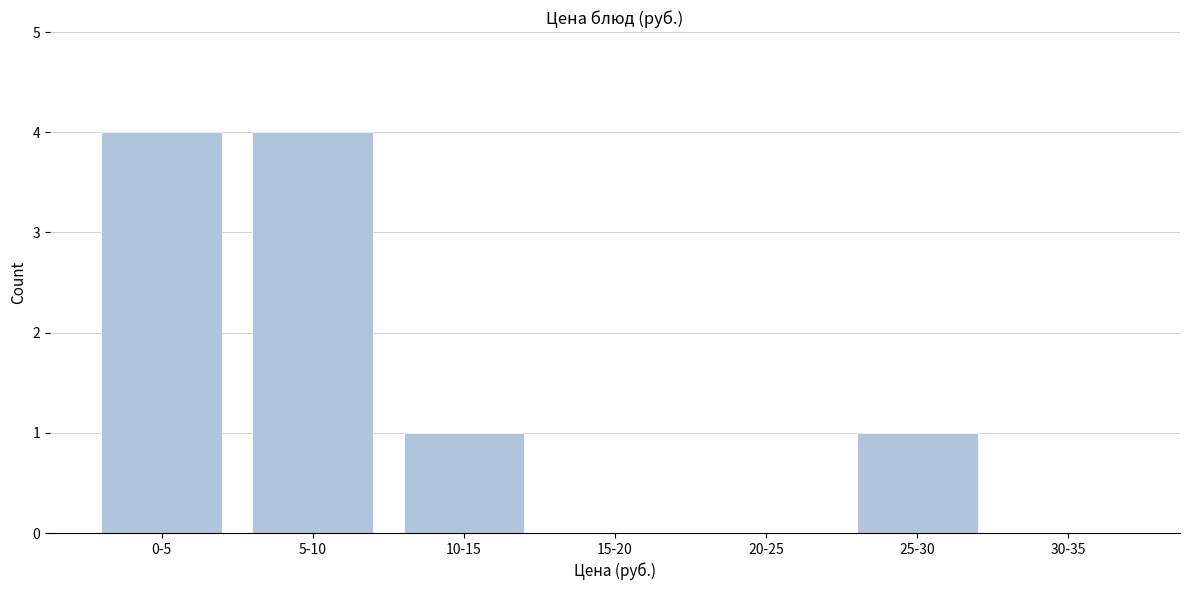

Reading left to right, what are all the values shown in this chart?

0-5=4	5-10=4	10-15=1	15-20=0	20-25=0	25-30=1	30-35=0